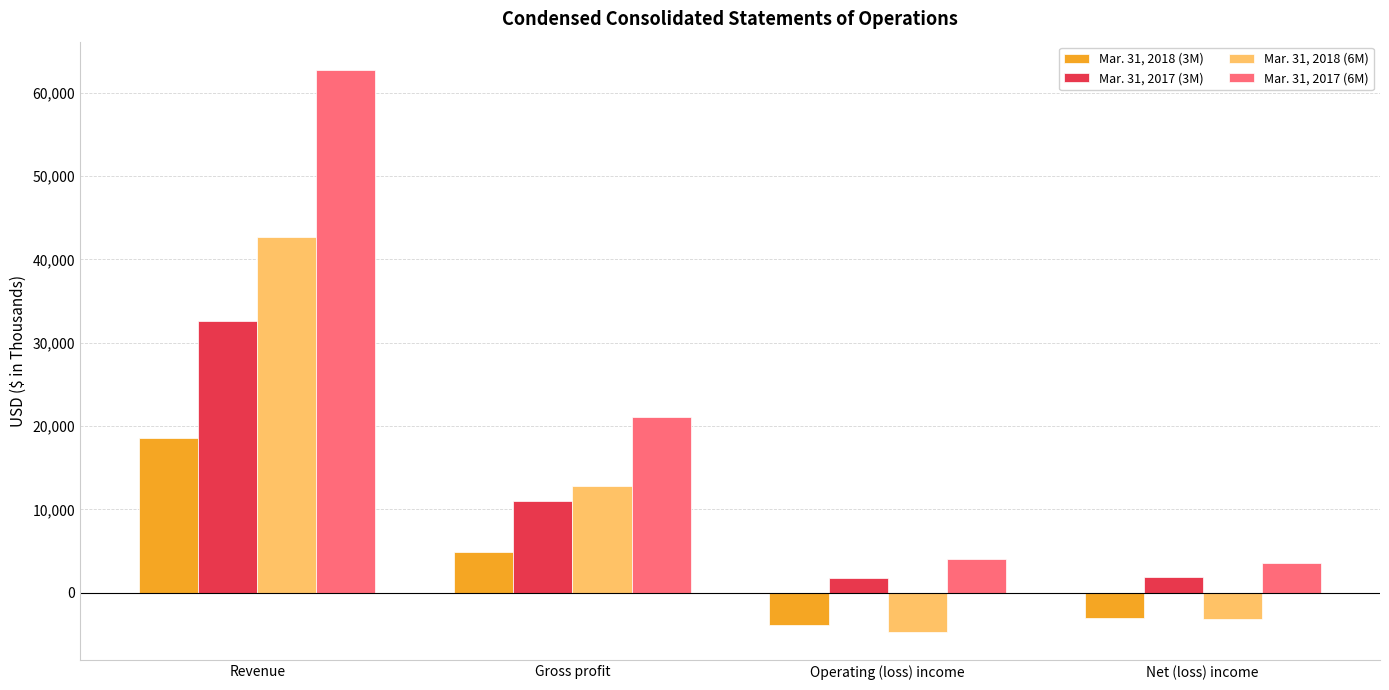

What is the minimum value shown in the chart?

-4741